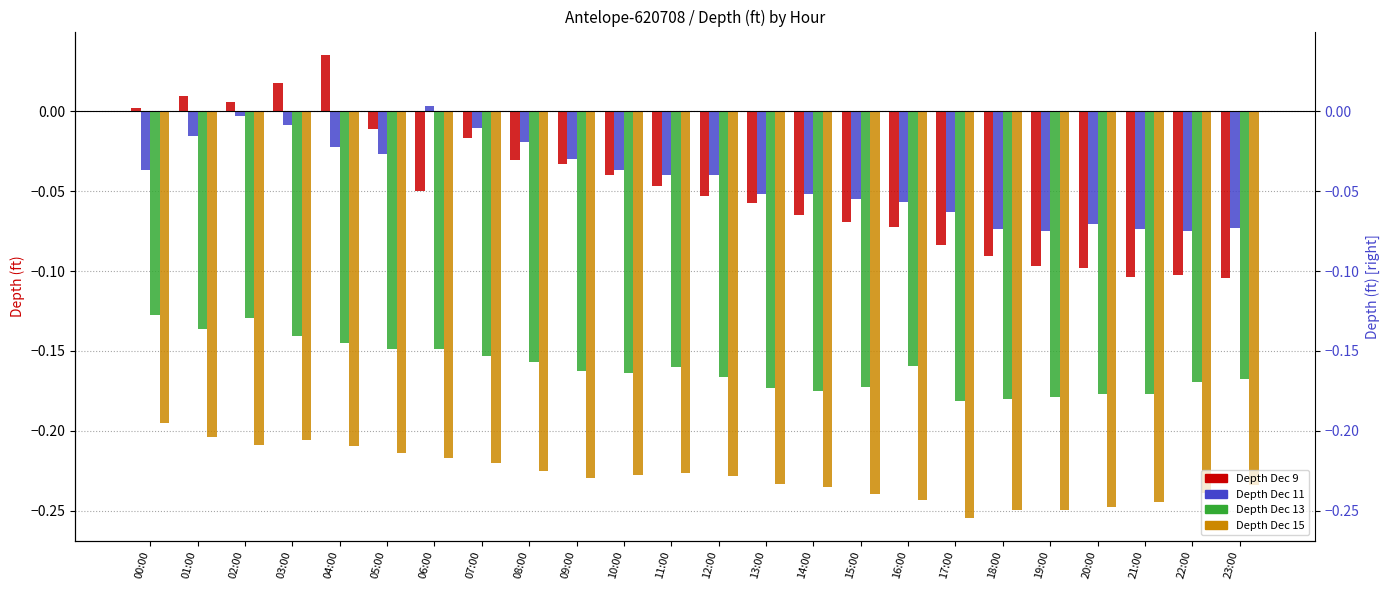

At 10:00, list the series in order from smallest to largest.

Depth_Dec15, Depth_Dec13, Depth_Dec9, Depth_Dec11